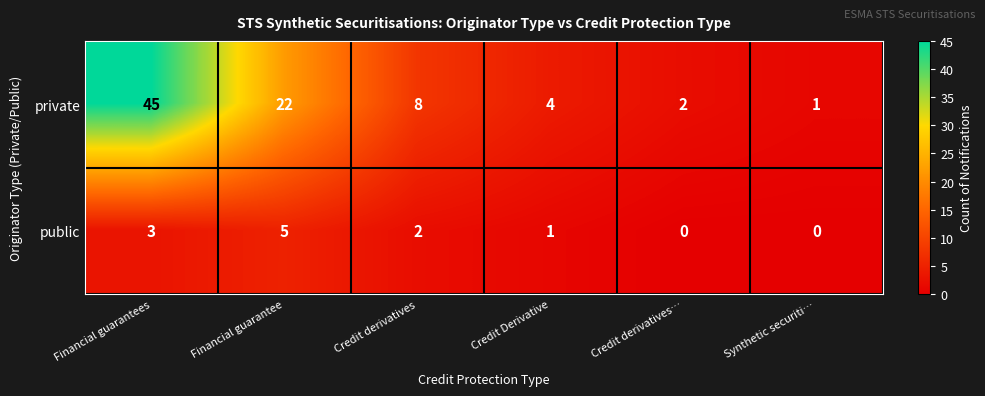

Reading right to left, what are all the values shown in this chart?

private: Synthetic securiti…=1	Credit derivatives…=2	Credit Derivative=4	Credit derivatives=8	Financial guarantee=22	Financial guarantees=45
public: Synthetic securiti…=0	Credit derivatives…=0	Credit Derivative=1	Credit derivatives=2	Financial guarantee=5	Financial guarantees=3